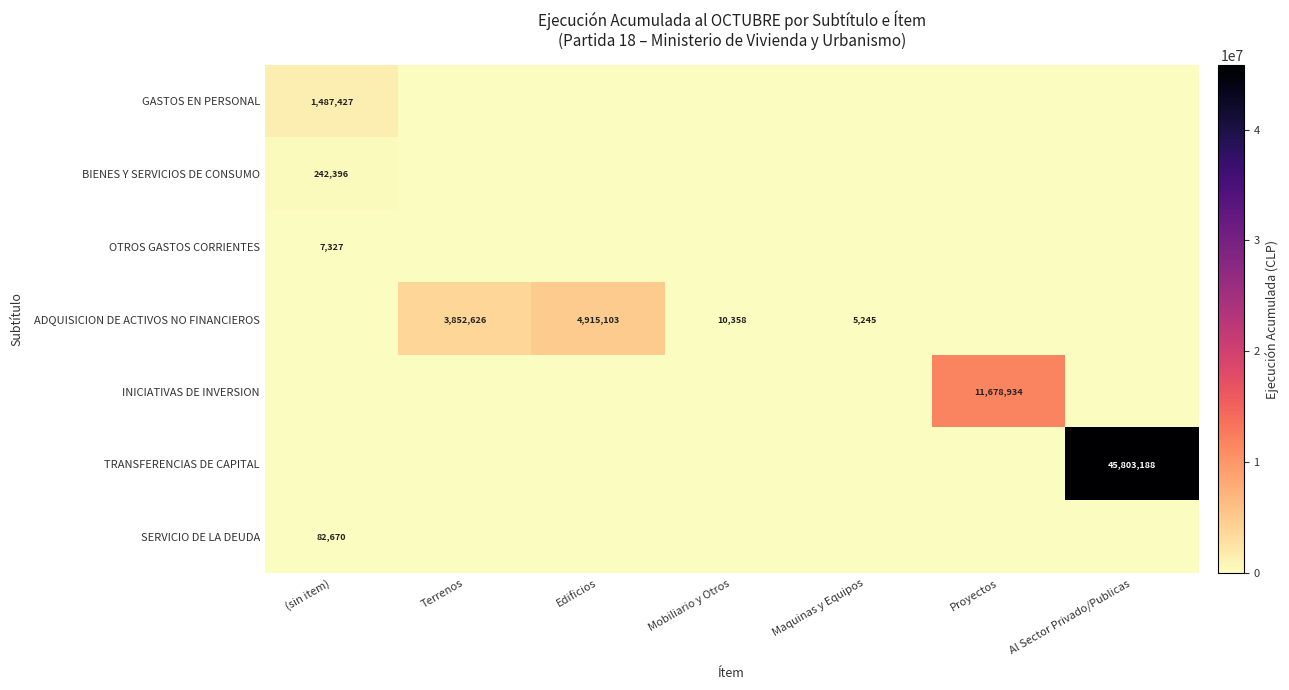

Is it true that OTROS GASTOS CORRIENTES equals 7327 at (sin item)?

True